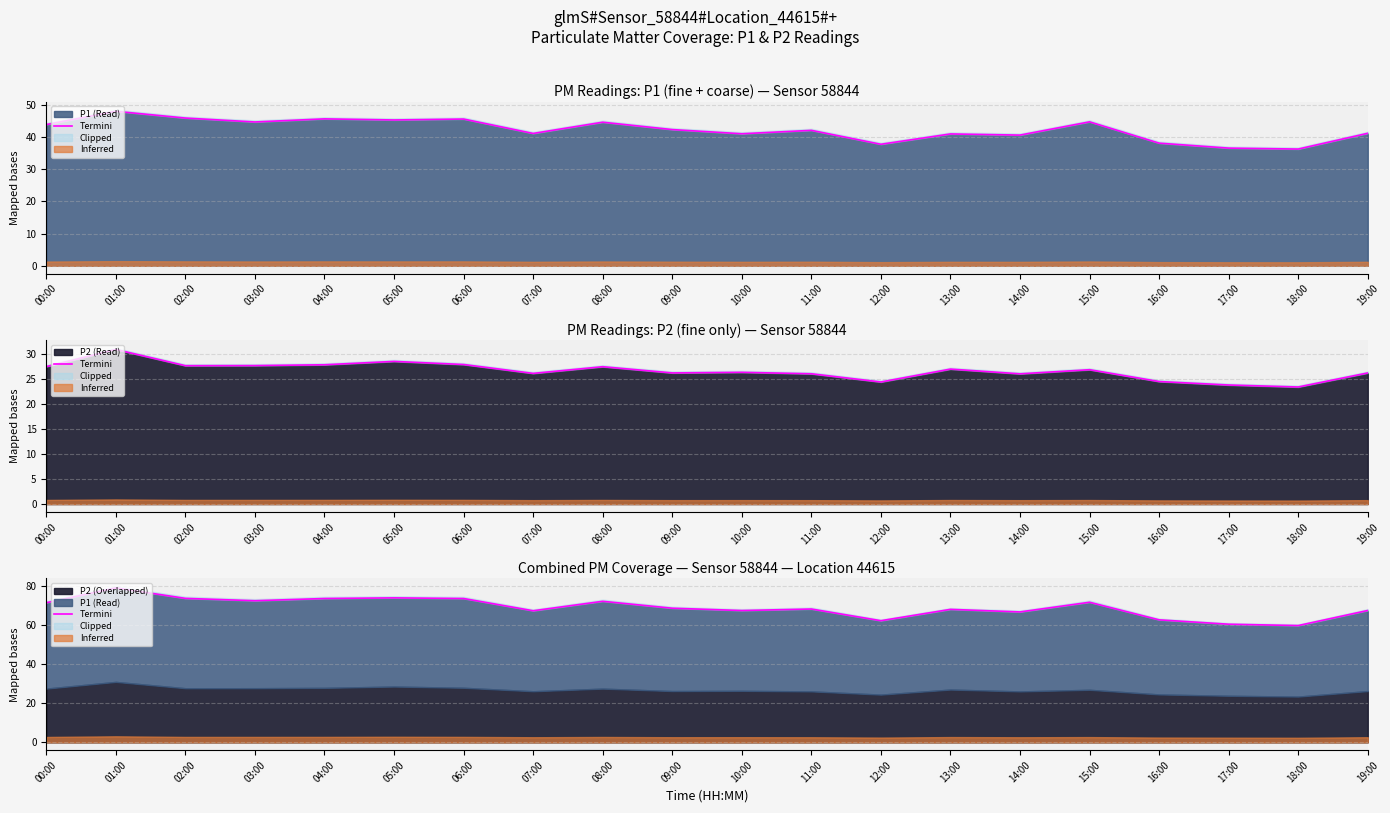

What is the difference between the values at 06:00 and 08:00?

1.4